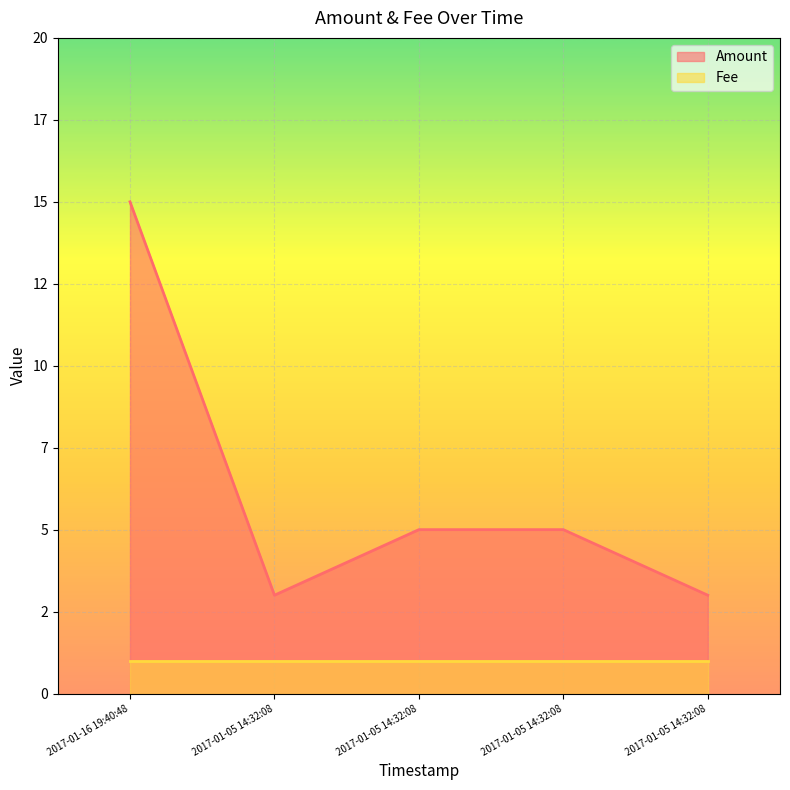

The chart shows a value of 5 at 2017-01-05 14:32:08. True or false?

True